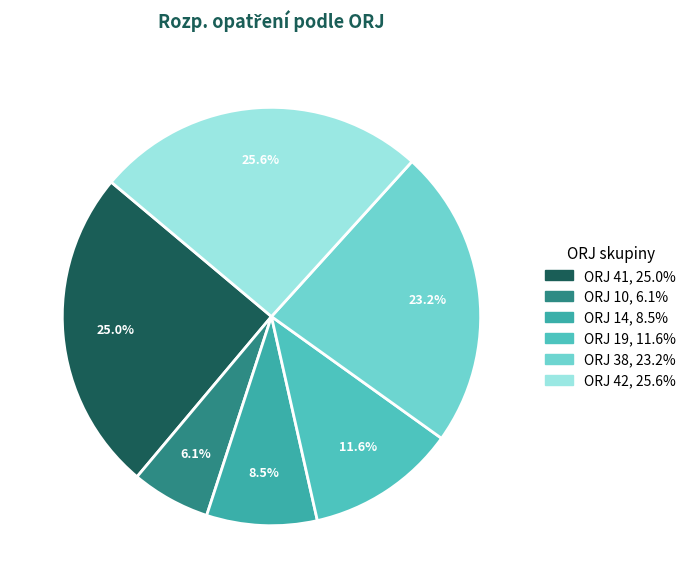

Is there any slice that represents more than half of the pie?

No